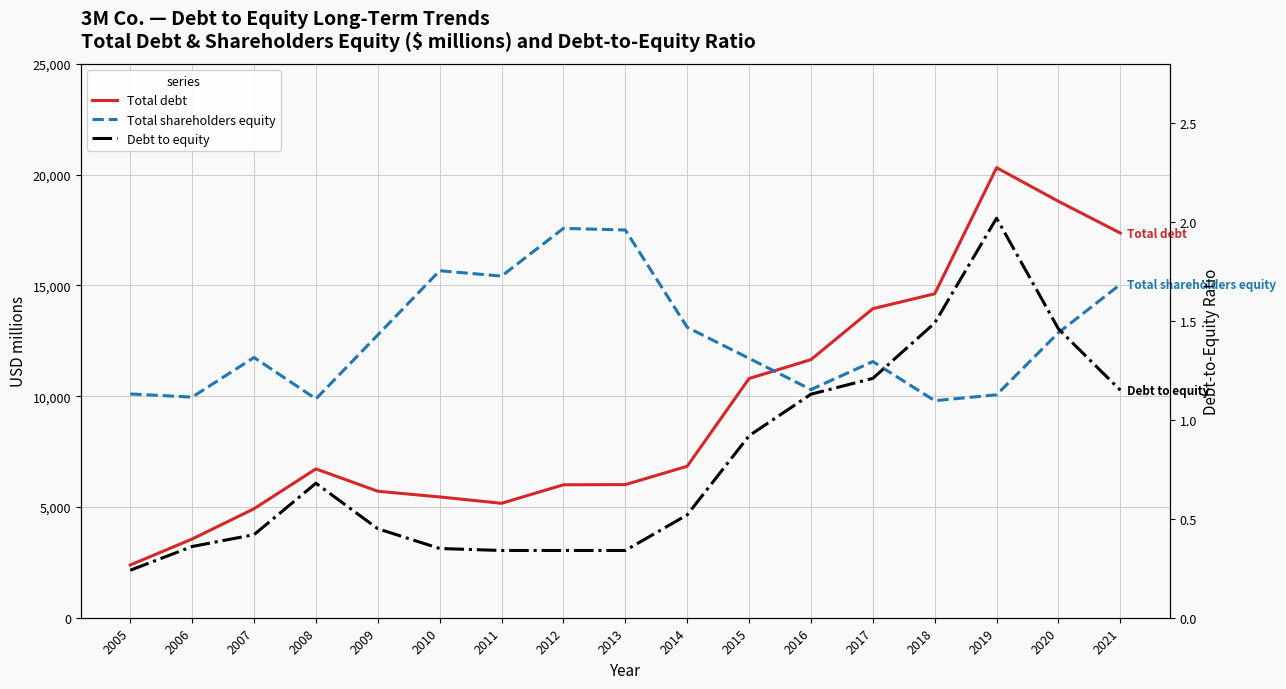

At which label does Total debt reach its minimum?

2005